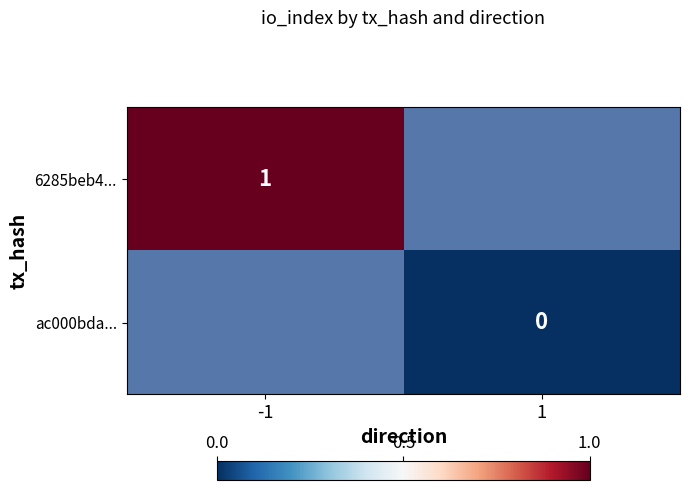

How many series are shown in this chart?

2